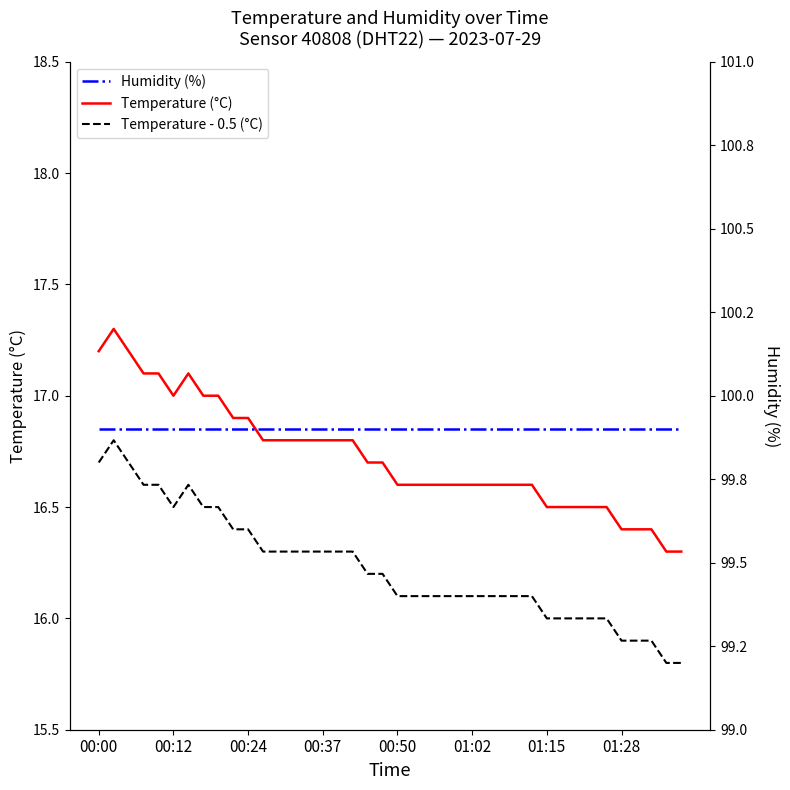

What are all the series names shown in the legend?

Temperature (°C), Temperature - 0.5 (°C), Humidity (%)